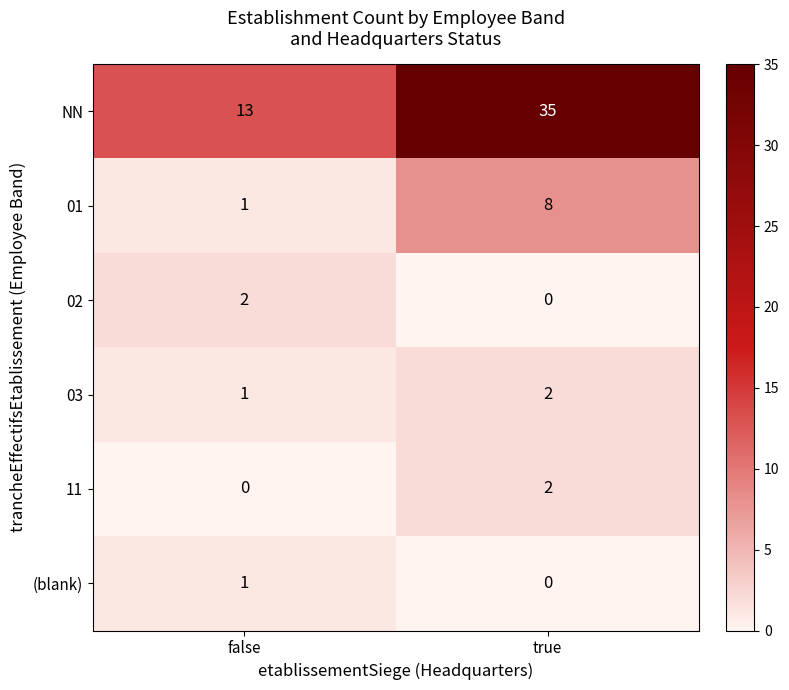

Where is (blank) nearest to the value 0?

true